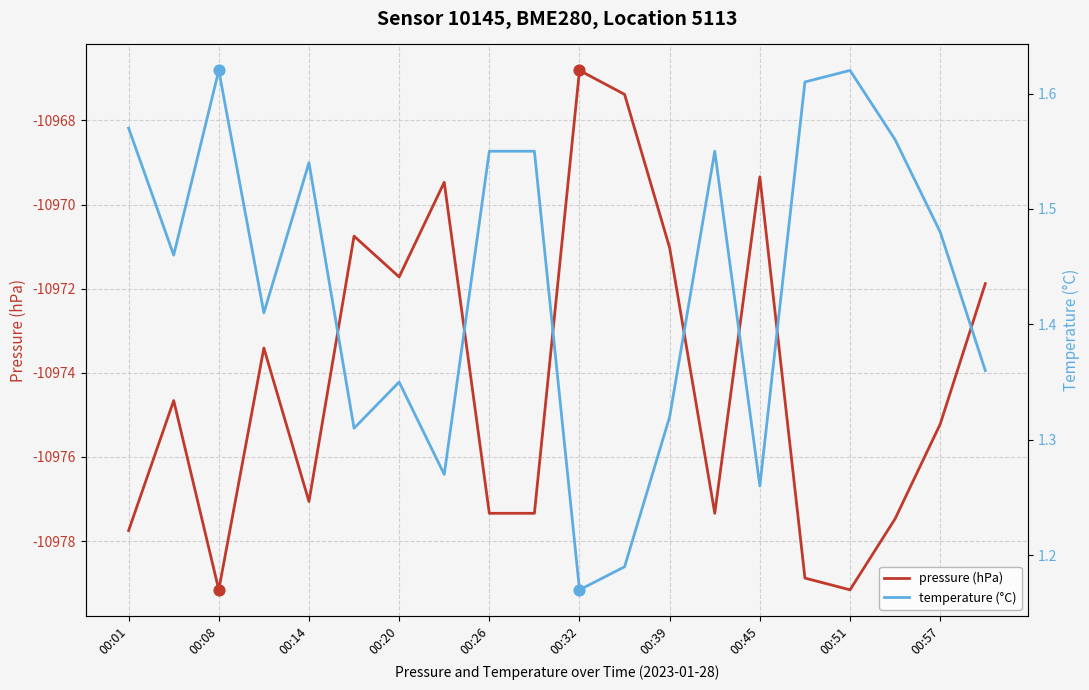

What are all the series names shown in the legend?

pressure (hPa), temperature (°C)